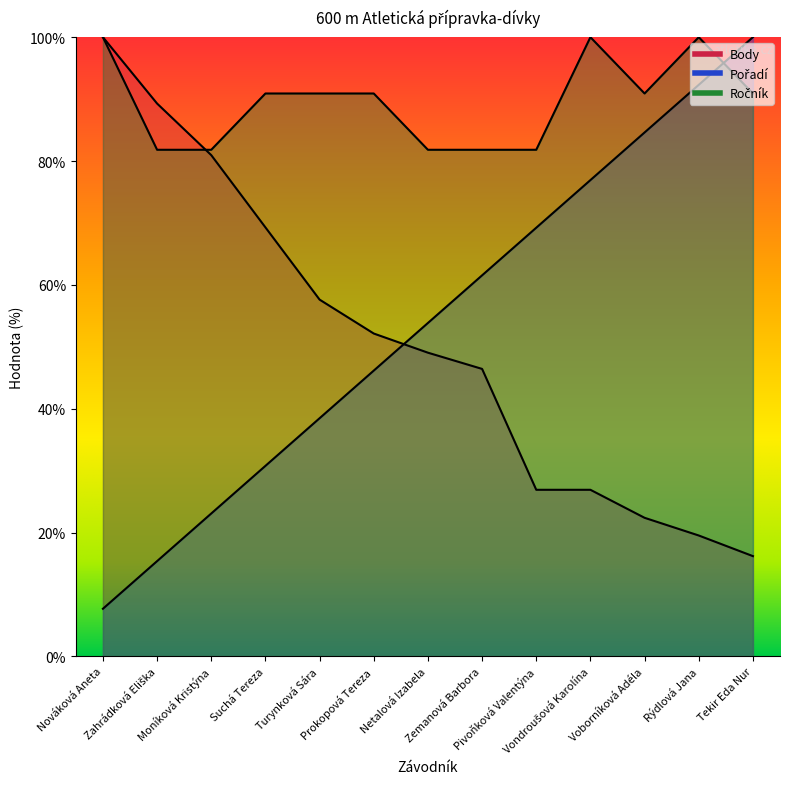

True or false: Pořadí has a value of 24.2 at Turynková Sára.

False